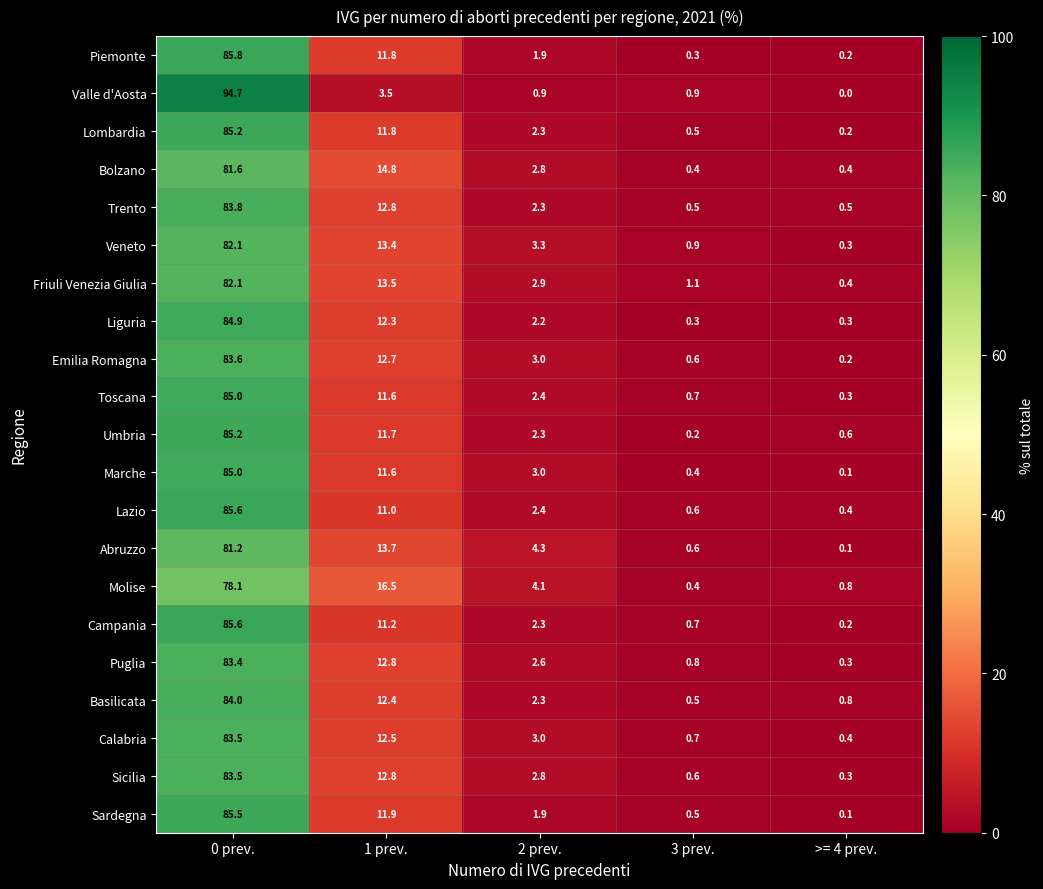

At which category is the sum across all series the highest?

0 prev.